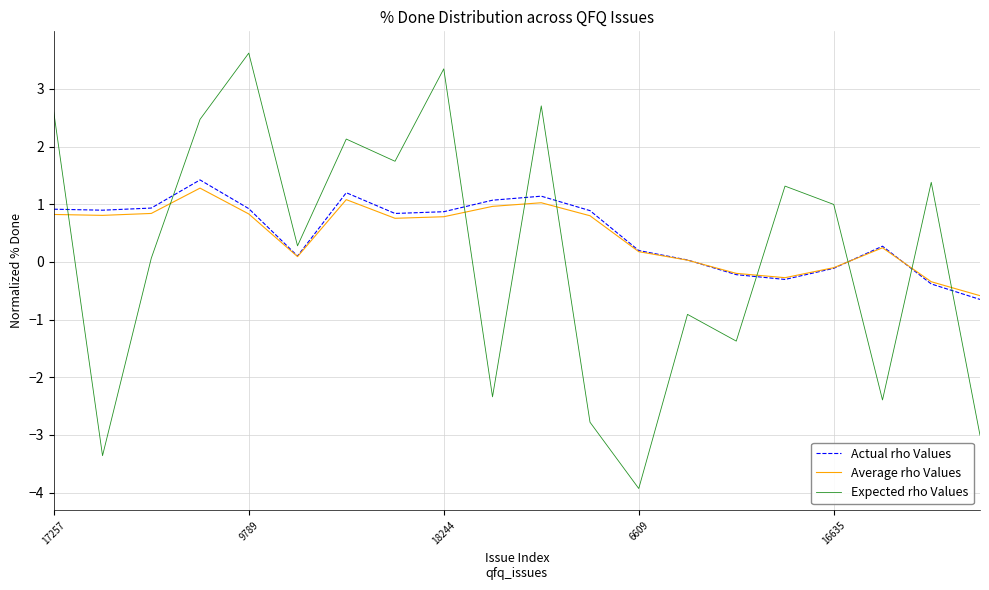

After their last crossing, which series has the higher values: Average rho Values or Expected rho Values?

Average rho Values